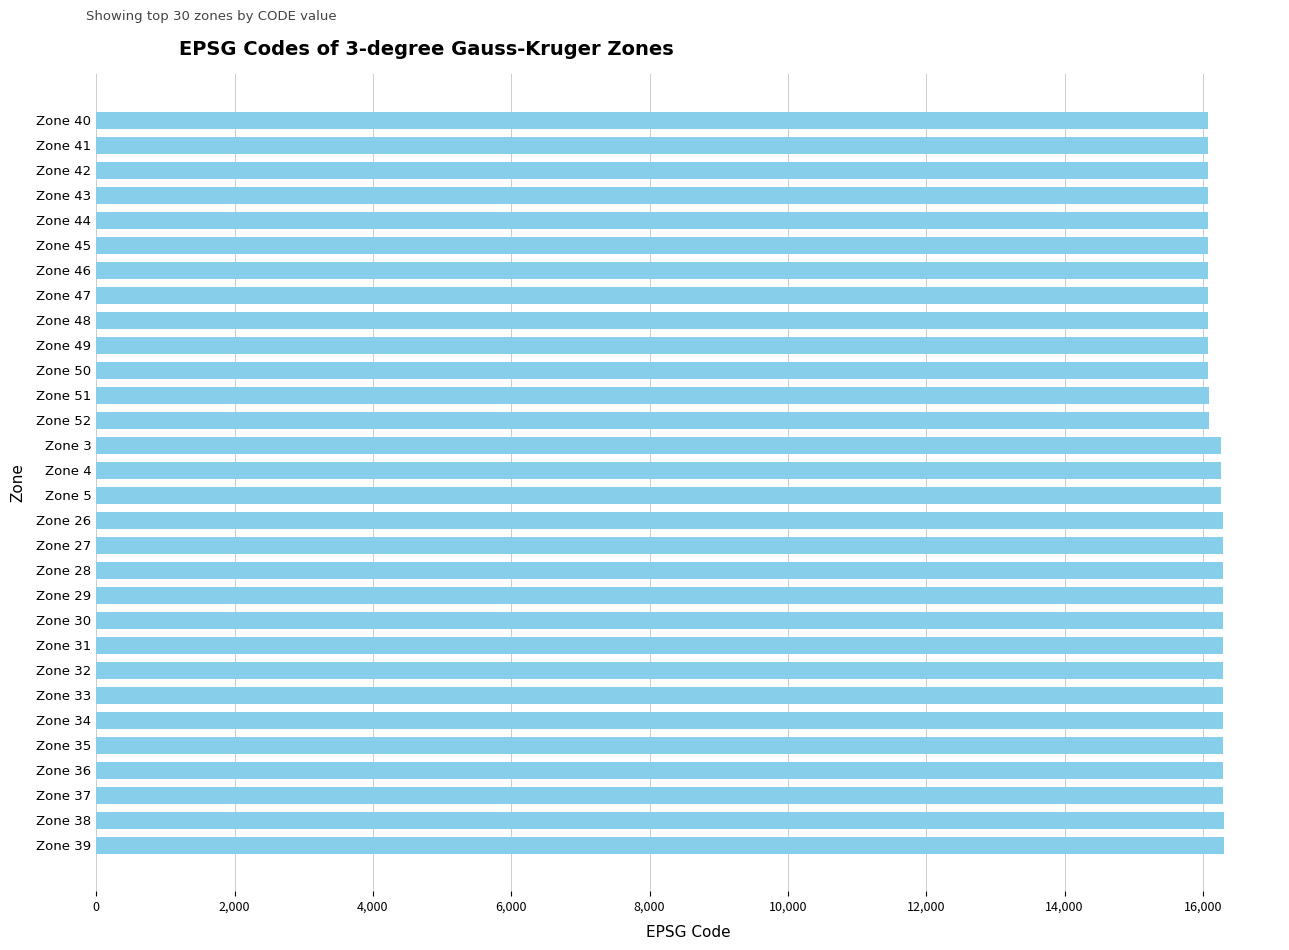

Approximately how many times larger is the value at Zone 26 compared to Zone 39?

1.0